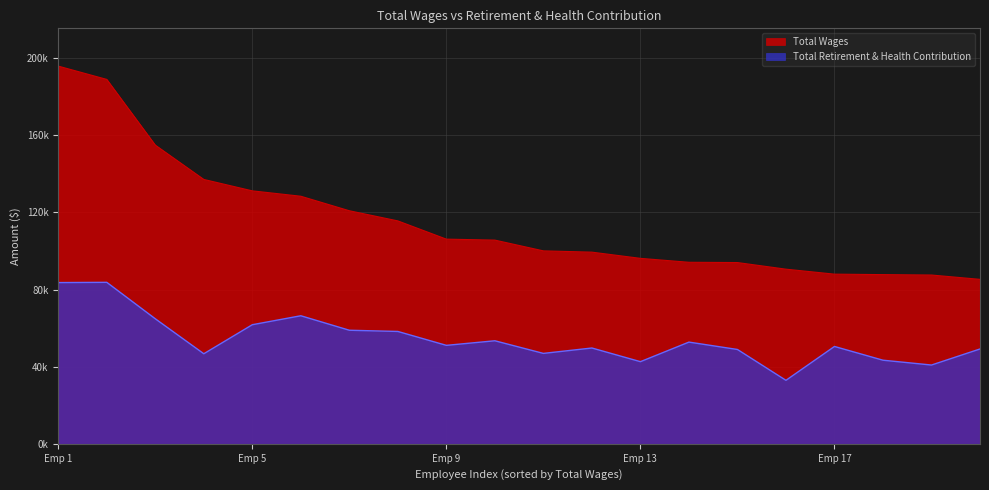

Reading right to left, list all the values displayed in this chart.

Total Retirement & Health Contribution: 49171	40842	43344	50472	32912	48904	52732	42584	49671	46873	53419	51046	58252	58880	66389	61746	46691	64824	83723	83593
Total Wages: 85267	87514	87722	87963	90545	93979	94120	96157	99373	100038	105615	106117	115575	120839	128362	131157	137074	154877	188939	195838